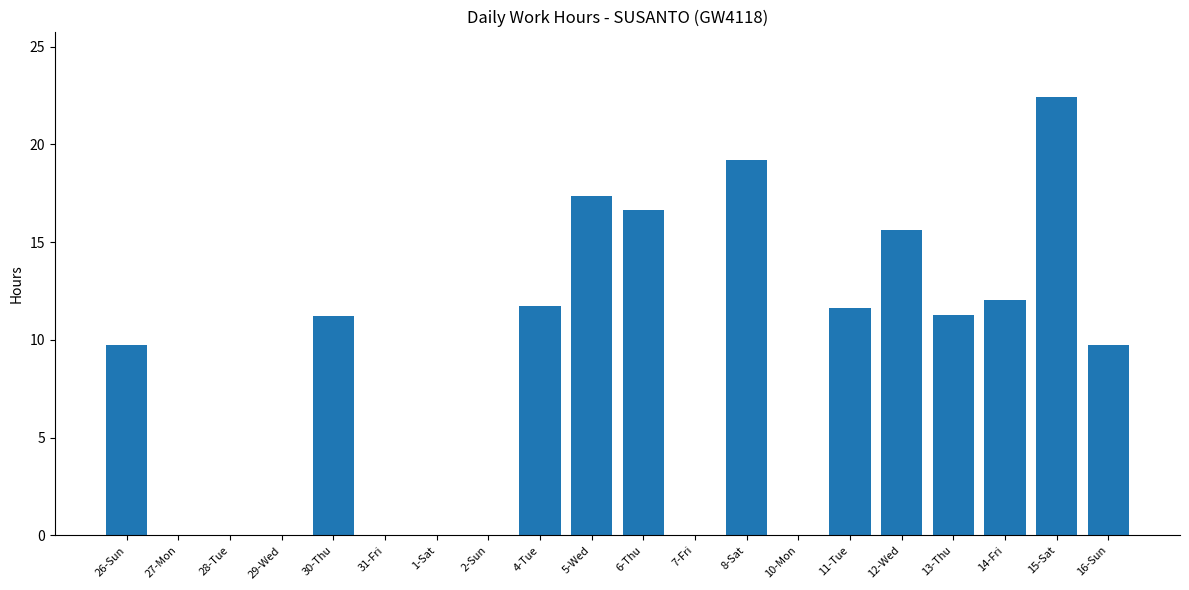

How many data points are above 11?

10